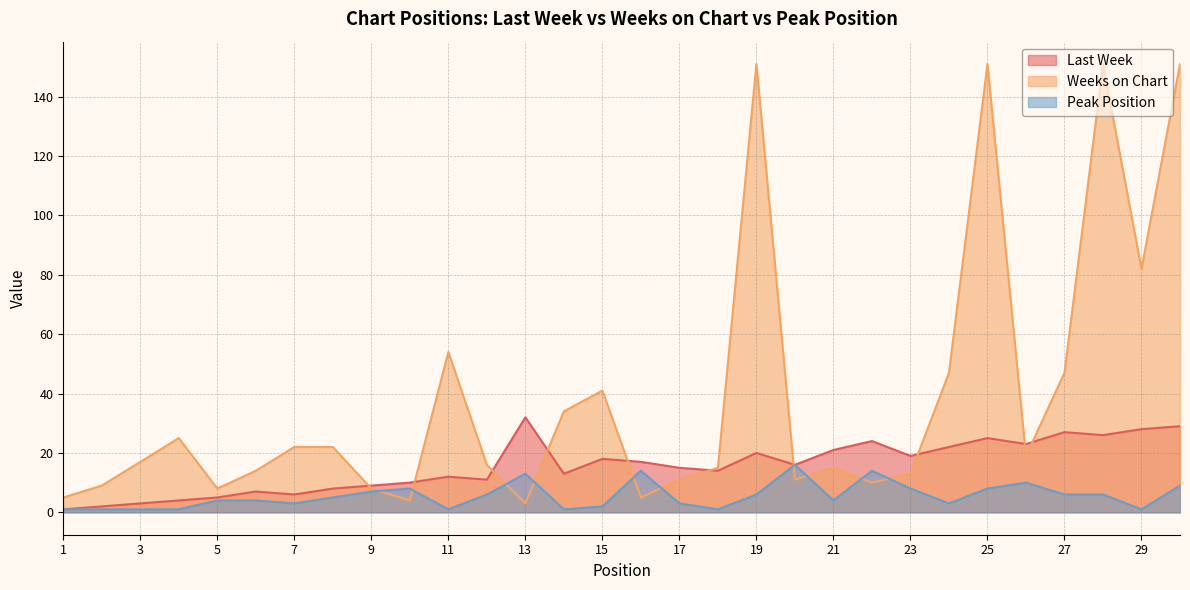

Where is the first local maximum for Peak Position?

10